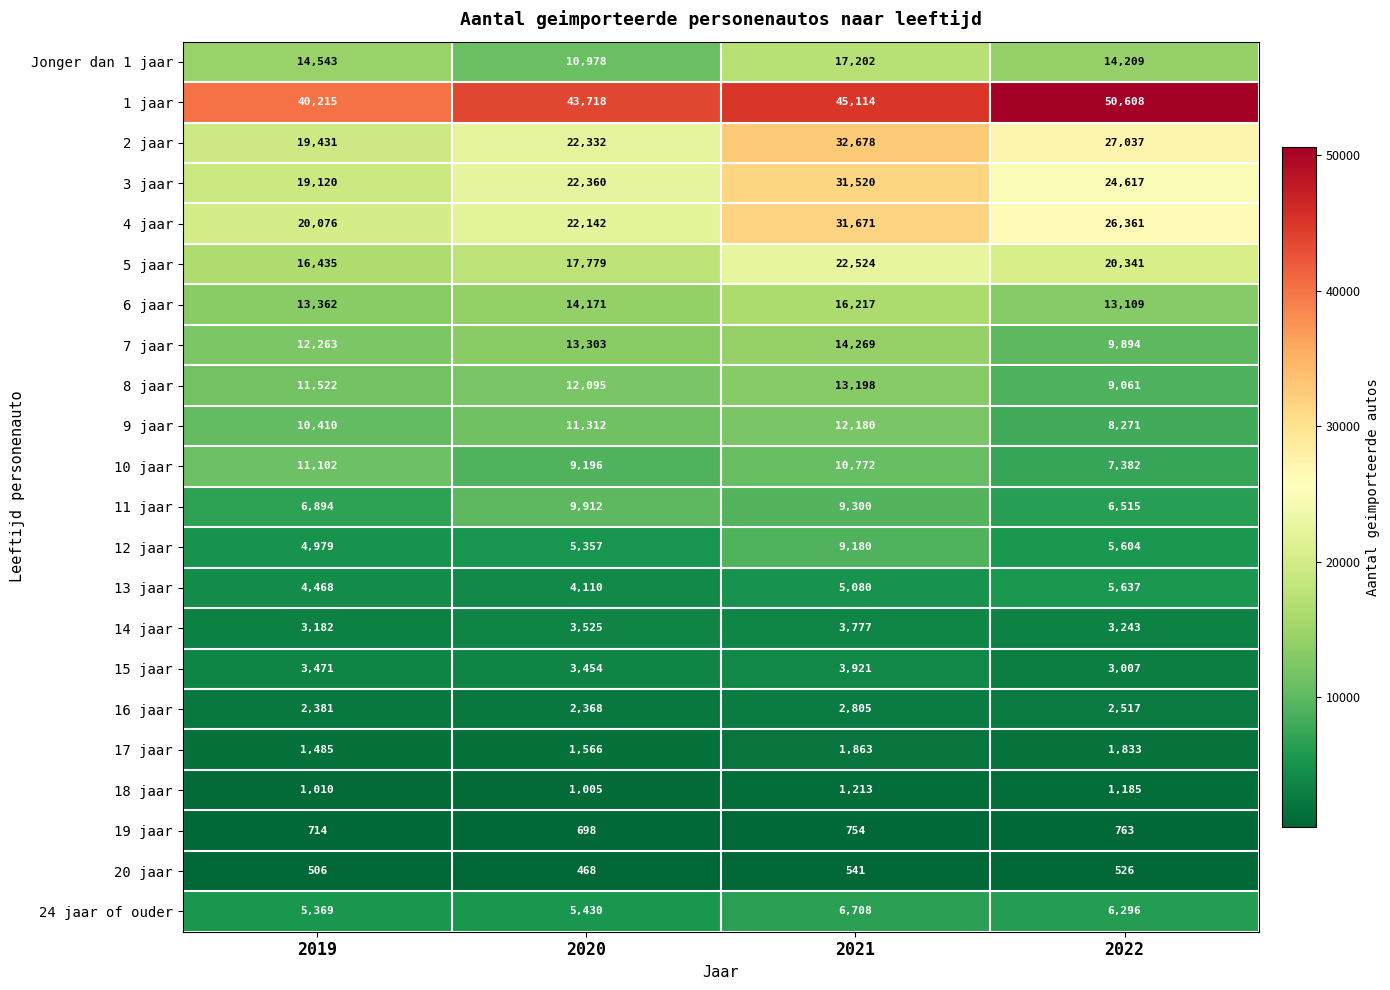

At which label does 2 jaar first exceed 27037?

2021